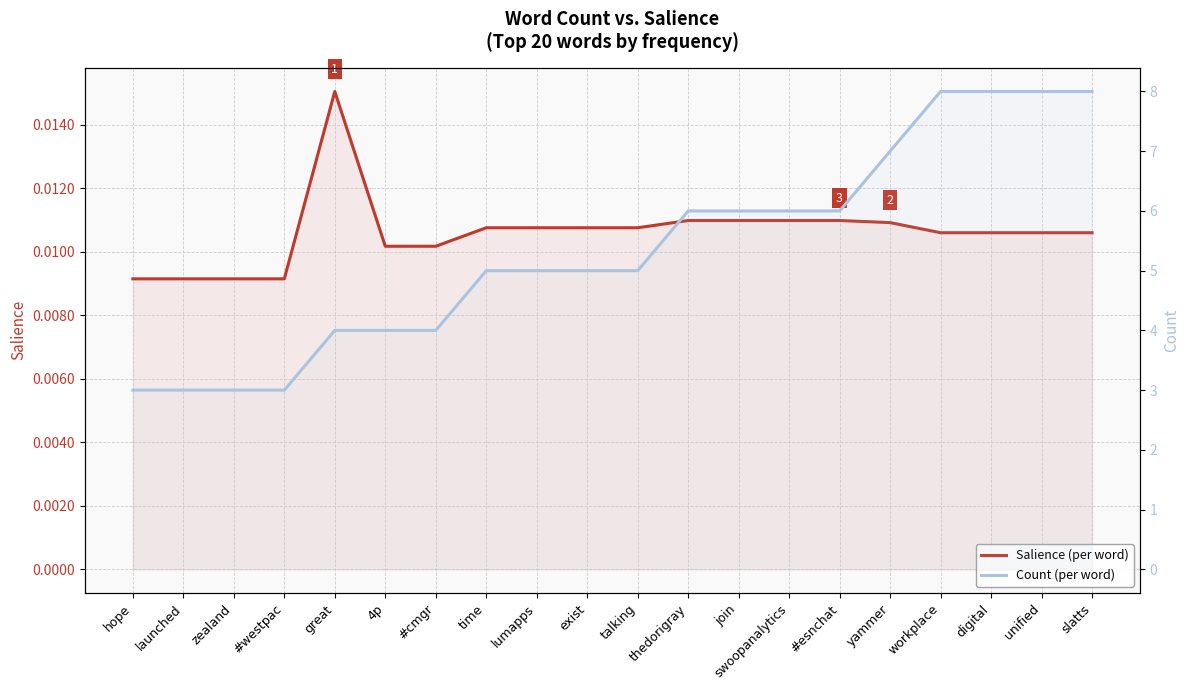

At which label does Count (per word) first exceed 5?

thedorigray